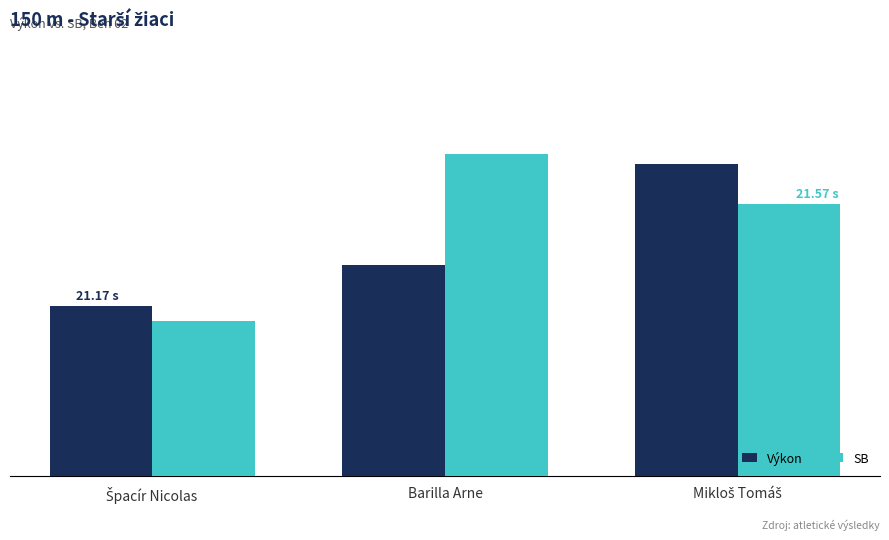

What is the value of the SB bar at the 2nd from the left?

21.8